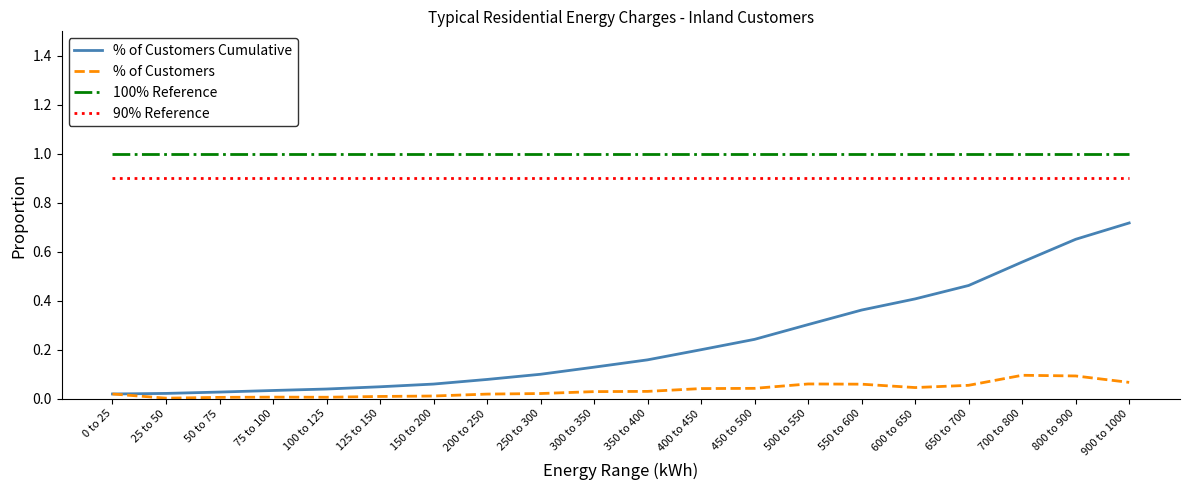

Is the value of % of Customers at 25 to 50 greater than the value of 90% Reference at 550 to 600?

No